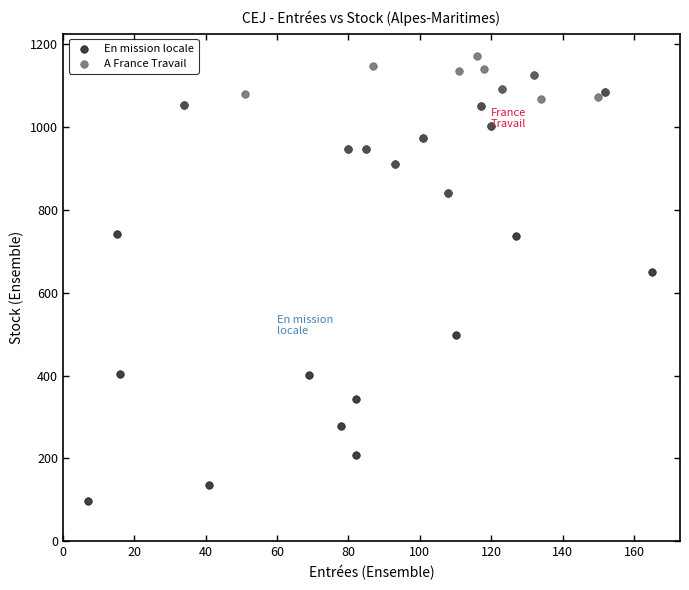

Which series contains the highest Y value?

A France Travail